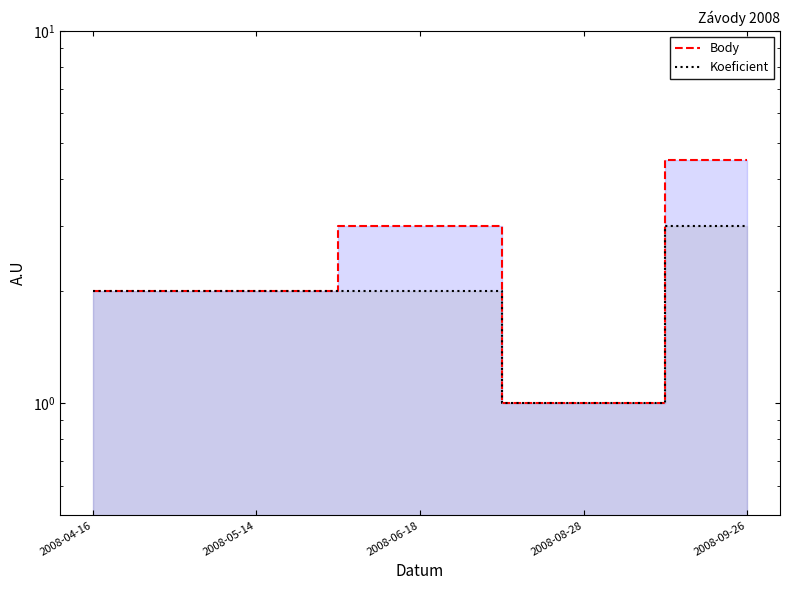

At which category does the chart reach its minimum across all series?

2008-08-28